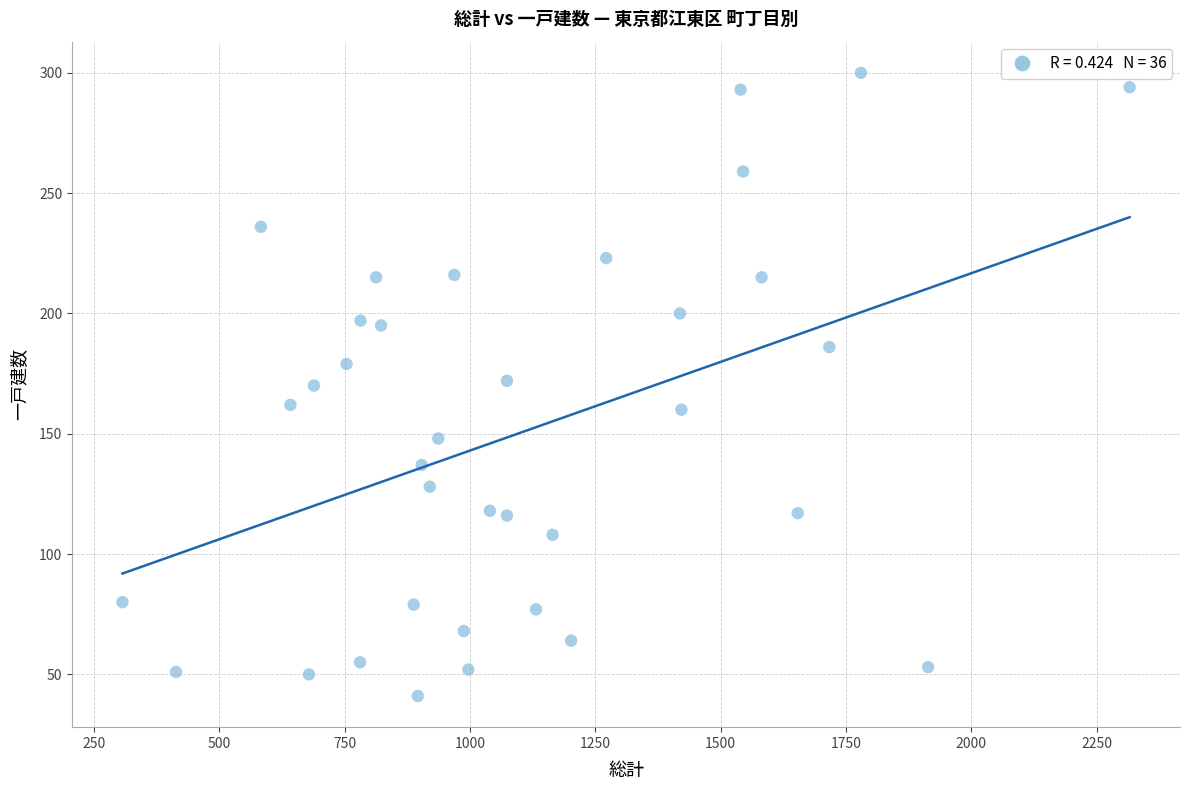

What is the range of X values (max minus min)?

2009